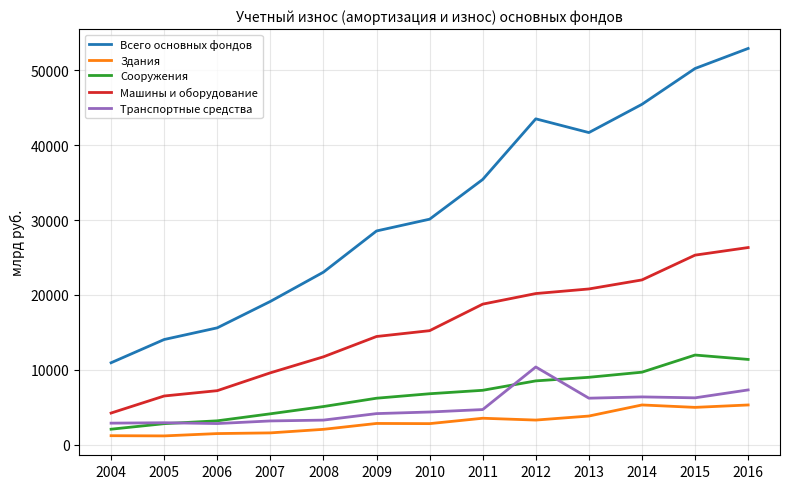

True or false: Машины и оборудование and Здания cross at least once.

False